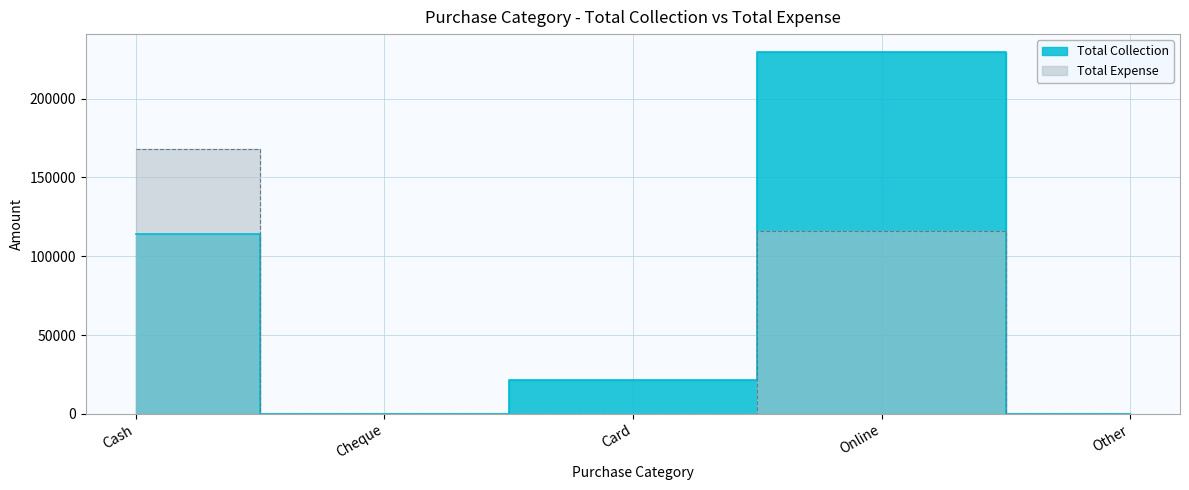

What is the greatest value displayed?

229502